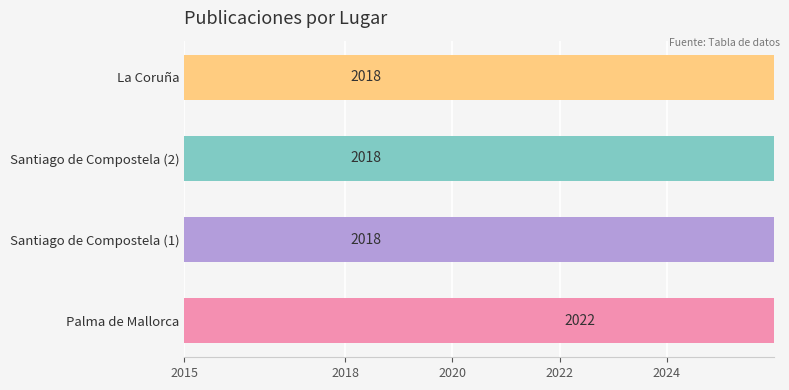

The chart shows a value of 2018 at Santiago de Compostela (1). True or false?

True